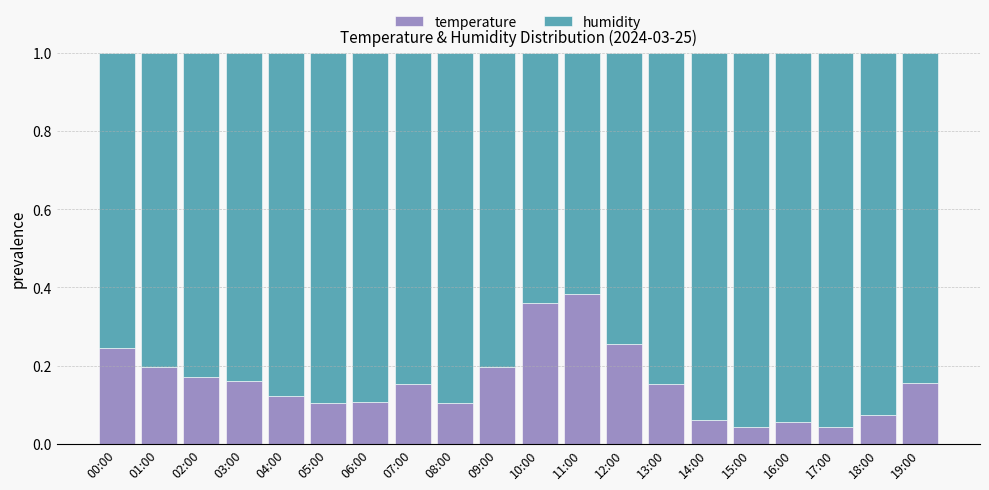

What are all the series names shown in the legend?

temperature, humidity